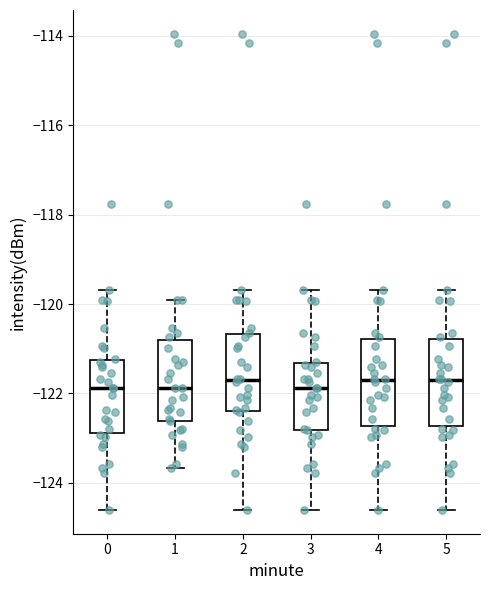

Reading left to right, read every box against the y-axis: the position of its median line, the range the box covers, and the ends of its whiskers. The values are not printed on the chart, so give them approximately, as read against the axis.

0: median -121.8, box -122.8 to -121.2, whiskers -124.6 to -119.6
1: median -121.8, box -122.6 to -120.8, whiskers -123.6 to -120.0
2: median -121.8, box -122.4 to -120.6, whiskers -124.6 to -119.6
3: median -121.8, box -122.8 to -121.4, whiskers -124.6 to -119.6
4: median -121.8, box -122.8 to -120.8, whiskers -124.6 to -119.6
5: median -121.8, box -122.8 to -120.8, whiskers -124.6 to -119.6